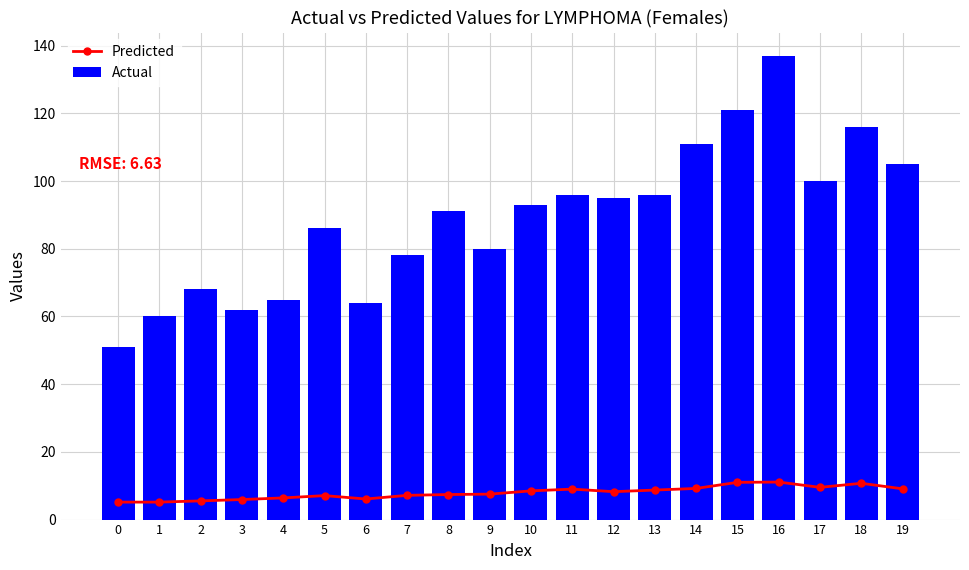

What is the value of the Predicted bar at the 11th from the left?

8.5